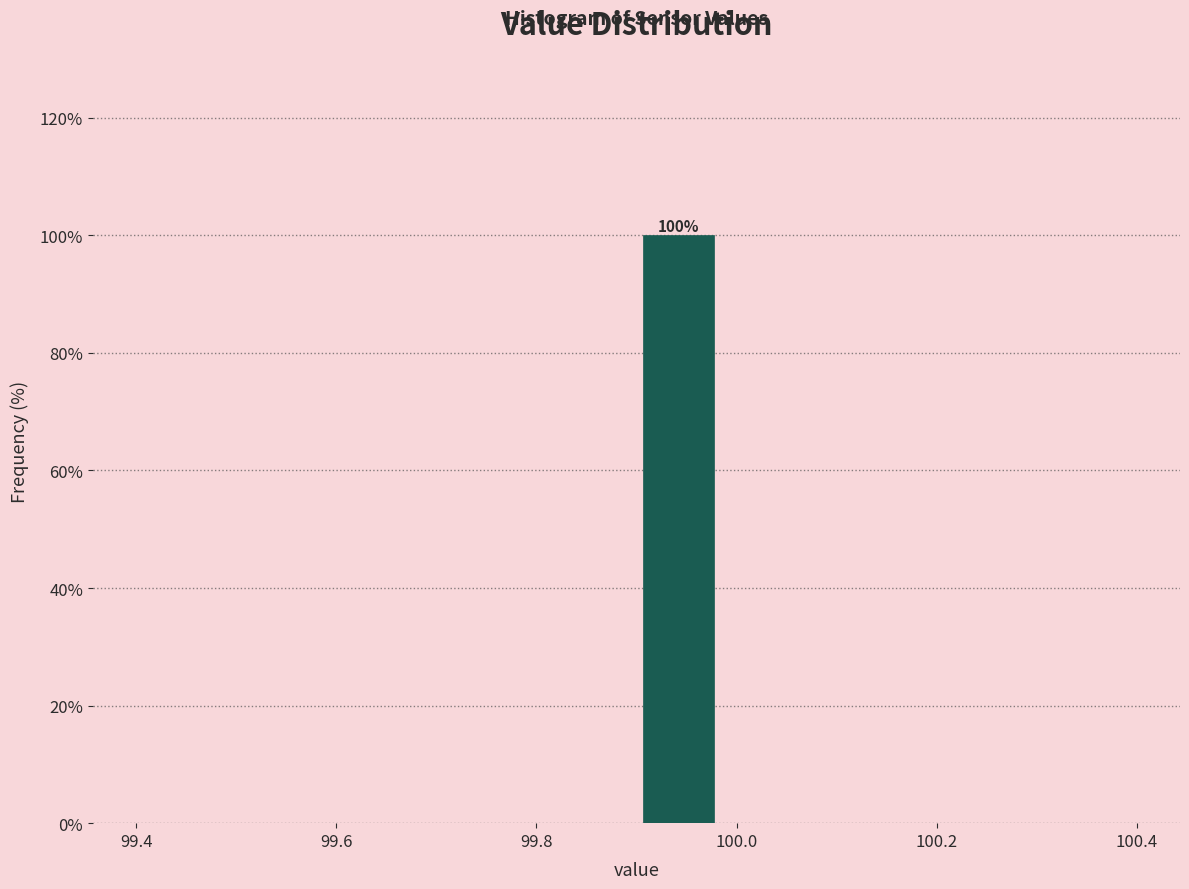

Which range on the x-axis has the tallest bar?

99.90 to 99.98